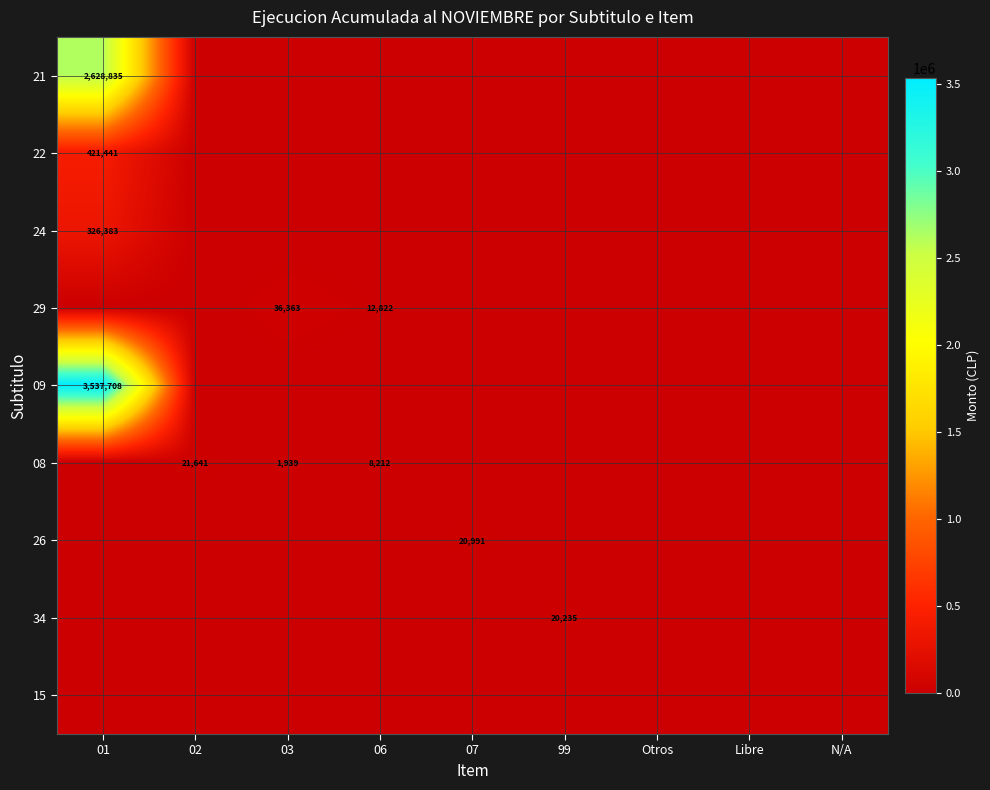

The 22 series shows 421441 at 01. True or false?

True